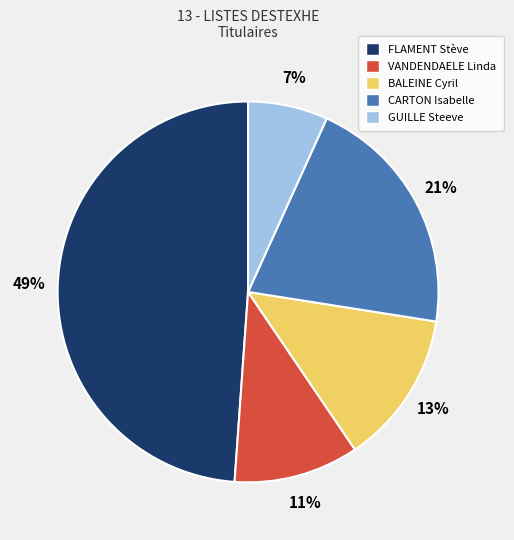

True or false: VANDENDAELE Linda accounts for 11% of the total.

True